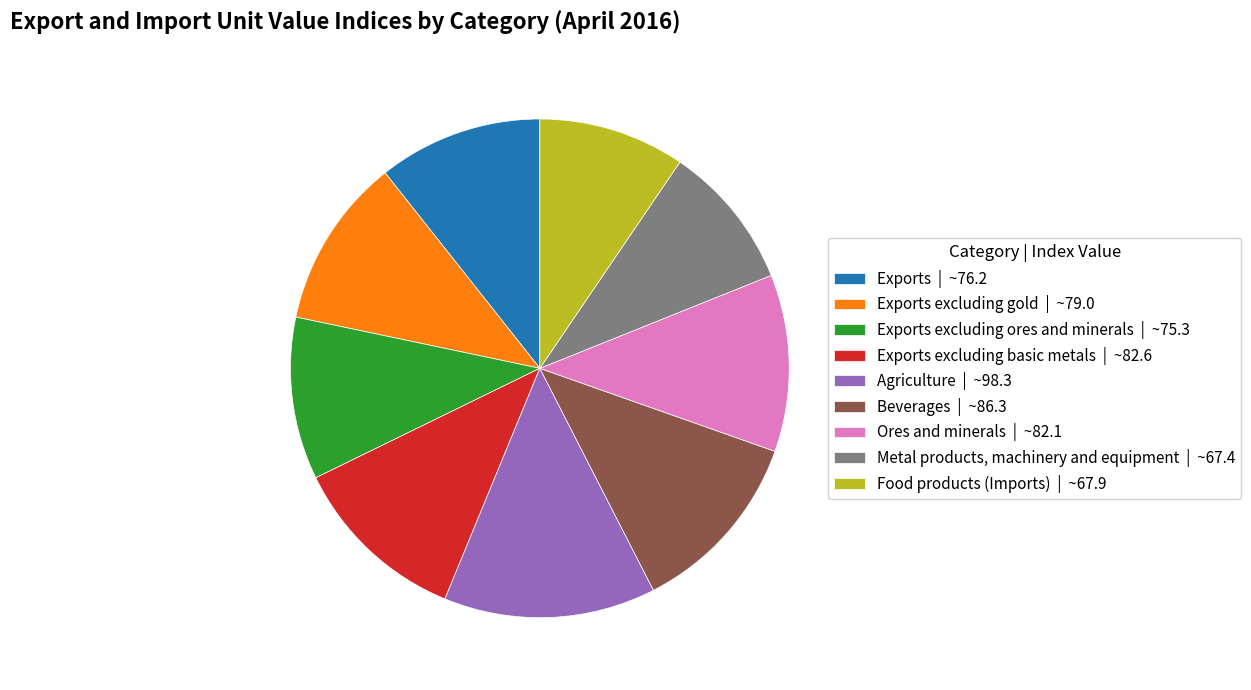

Which has a higher value, Food products (Imports) | ~67.9 or Exports excluding basic metals | ~82.6?

Exports excluding basic metals | ~82.6